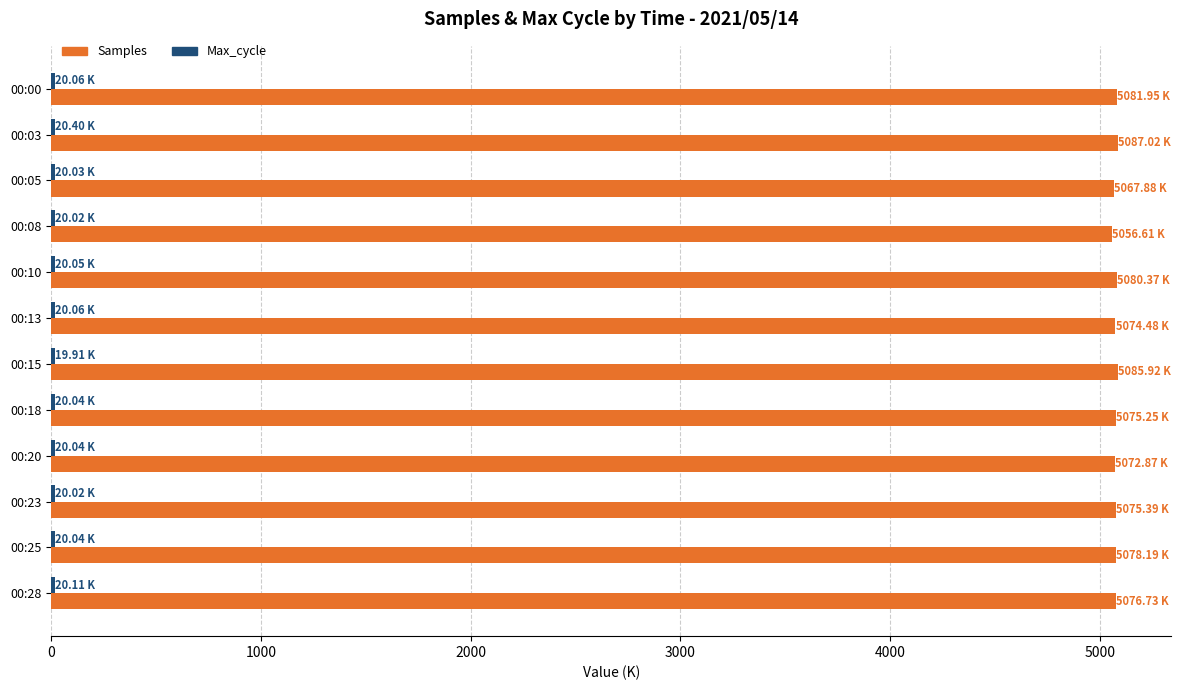

Which series has the largest range (max minus min)?

Samples